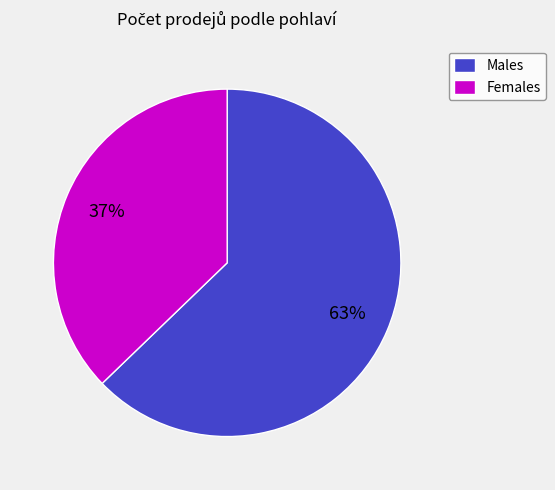

Which slice is the largest?

Males